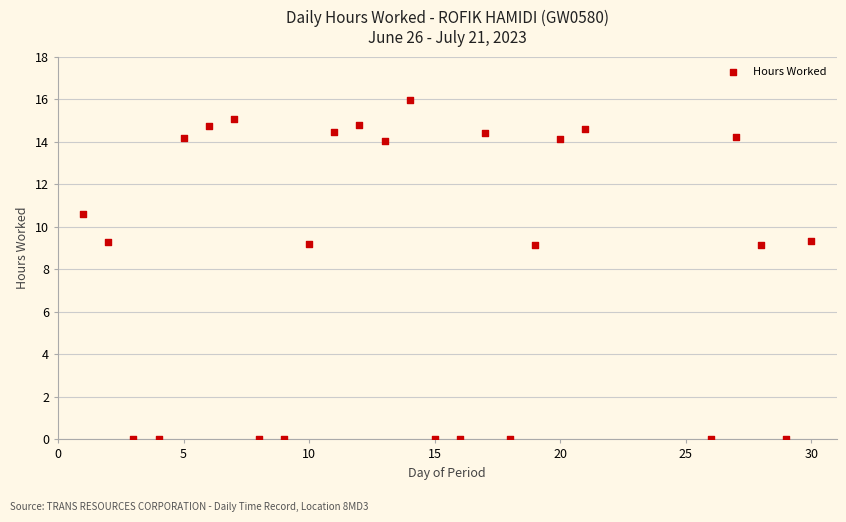

What is the range of X values (max minus min)?

29.0